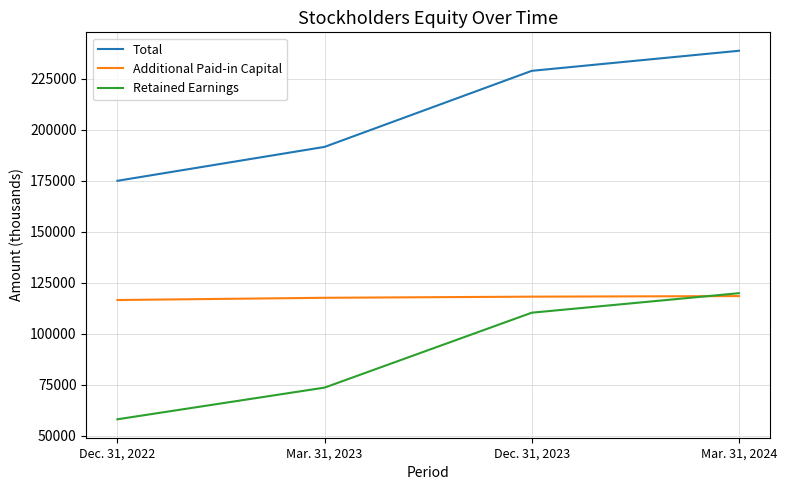

The Total series shows 291773 at Dec. 31, 2022. True or false?

False